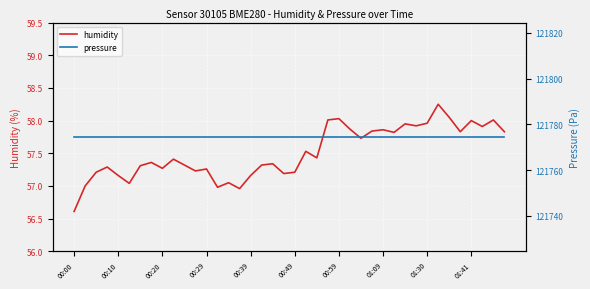

True or false: humidity and pressure cross at least once.

False